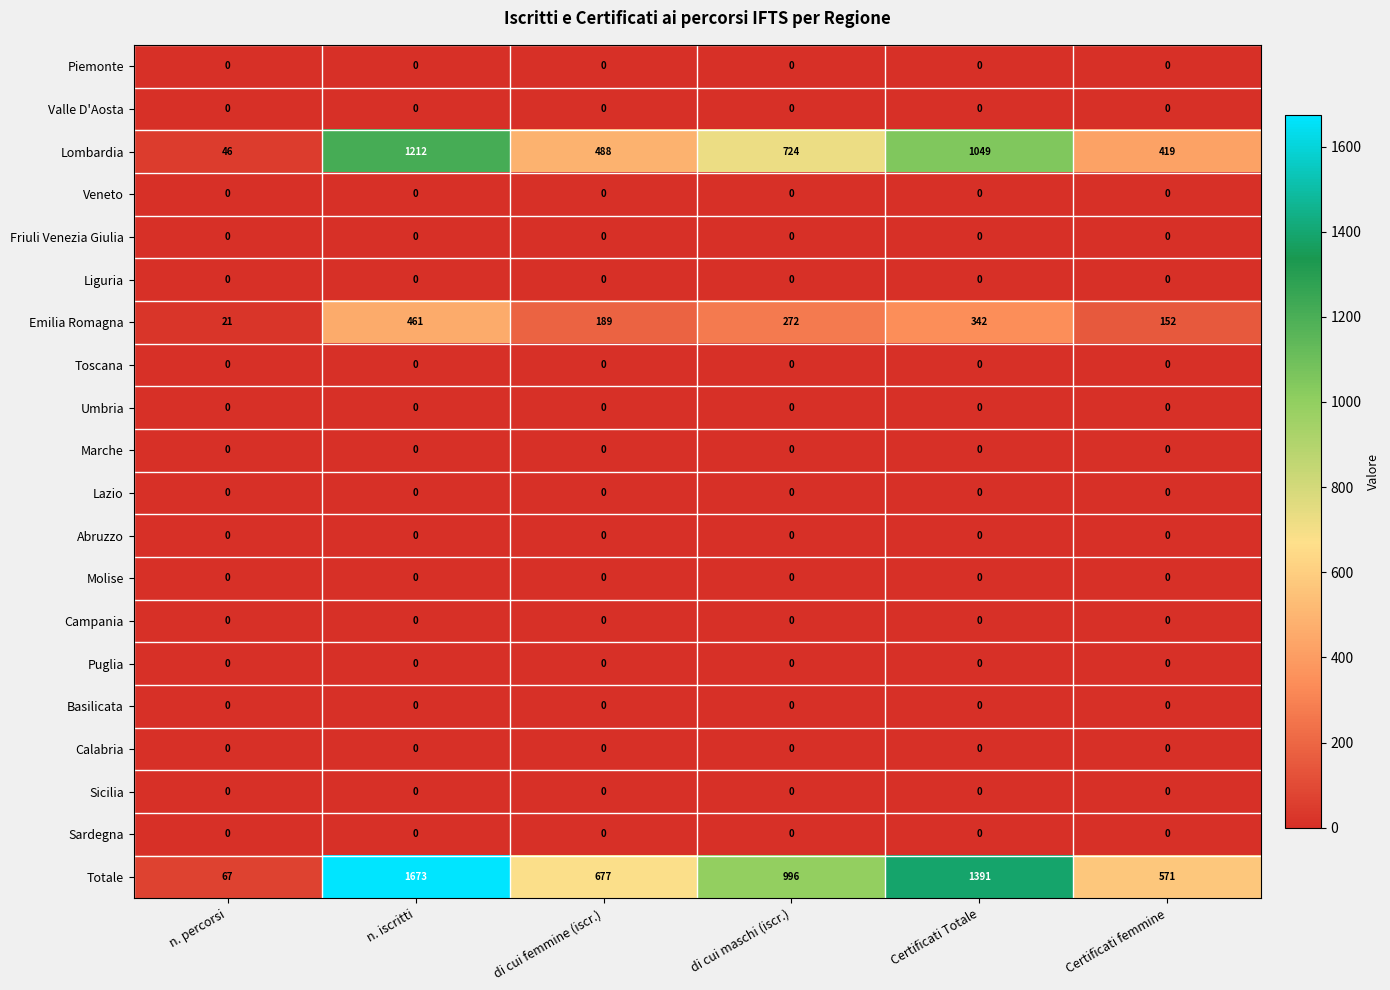

The value of Campania at di cui maschi (iscr.) is 0. True or false?

True